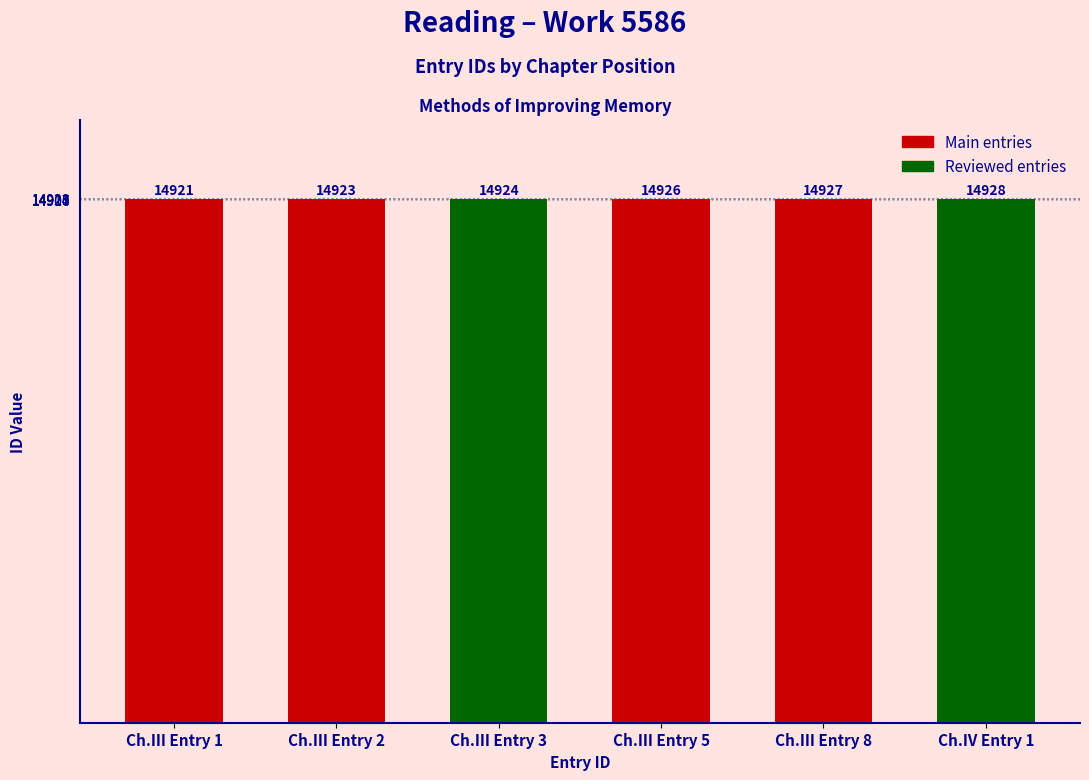

What is the minimum value shown in the chart?

14921